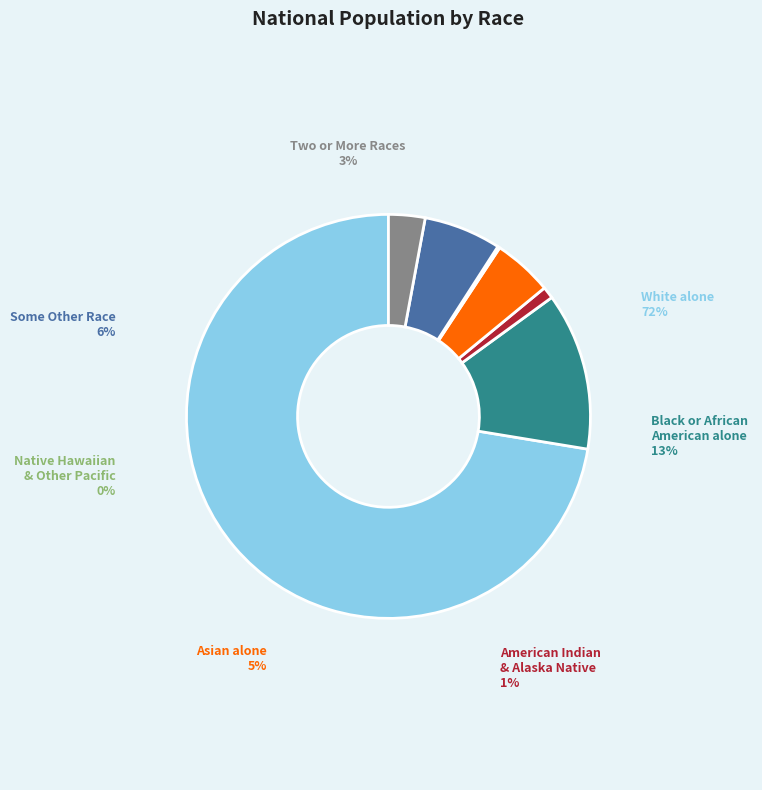

To the nearest percent, what is the average slice percentage?

14%